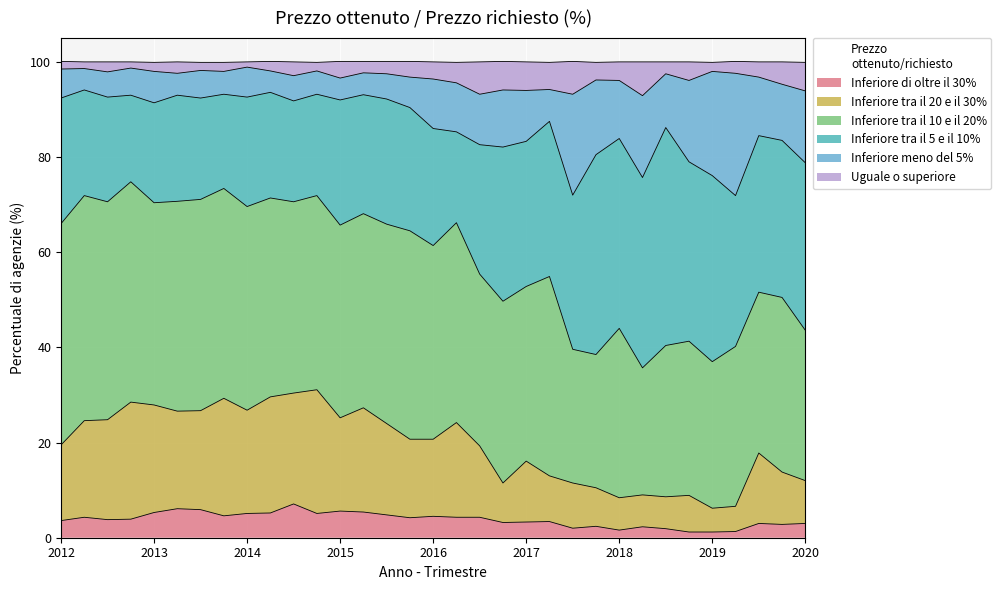

True or false: Inferiore di oltre il 30% has a value of 3.4 at 2017-II.

True